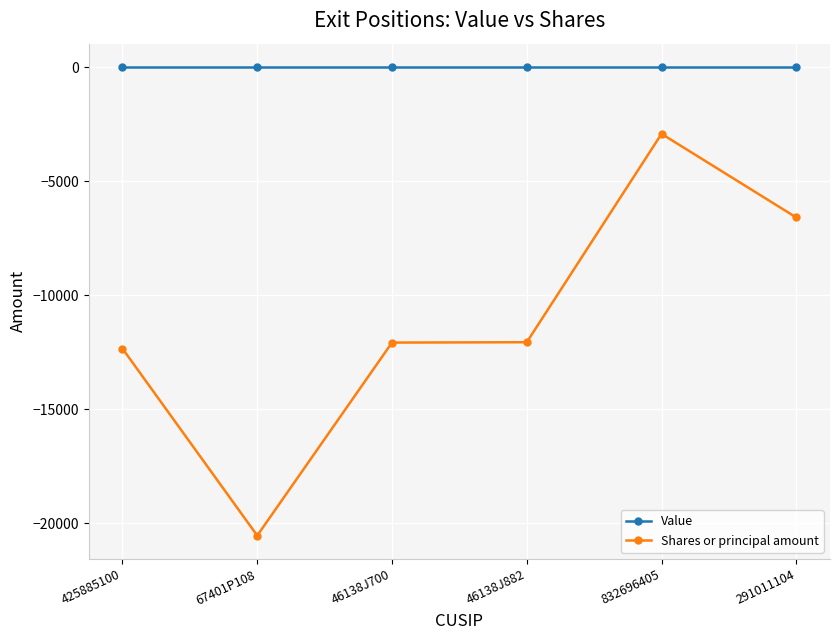

What is the minimum value for Shares or principal amount?

-20531